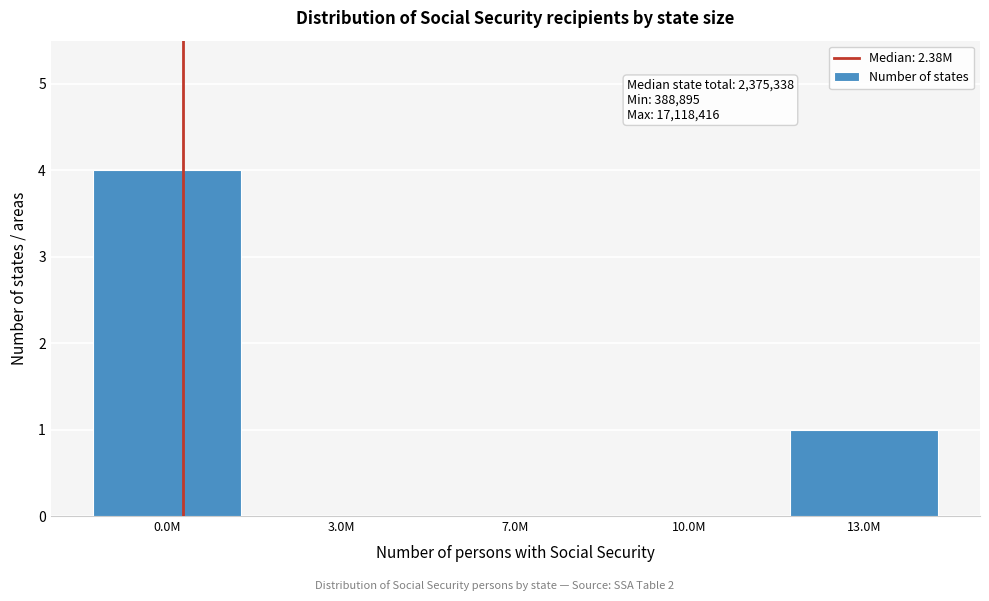

Reading left to right, transcribe all the data shown in this chart.

0.0M=4	3.0M=0	7.0M=0	10.0M=0	13.0M=1